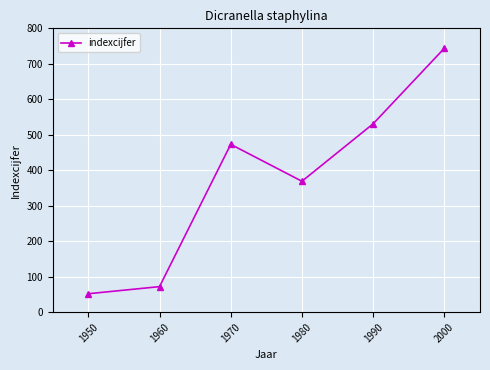

What is the value of the 1st point from the left?

52